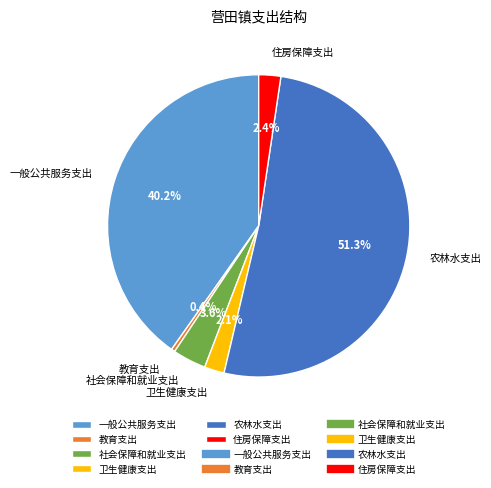

Between 教育支出 and 社会保障和就业支出, which is larger?

社会保障和就业支出